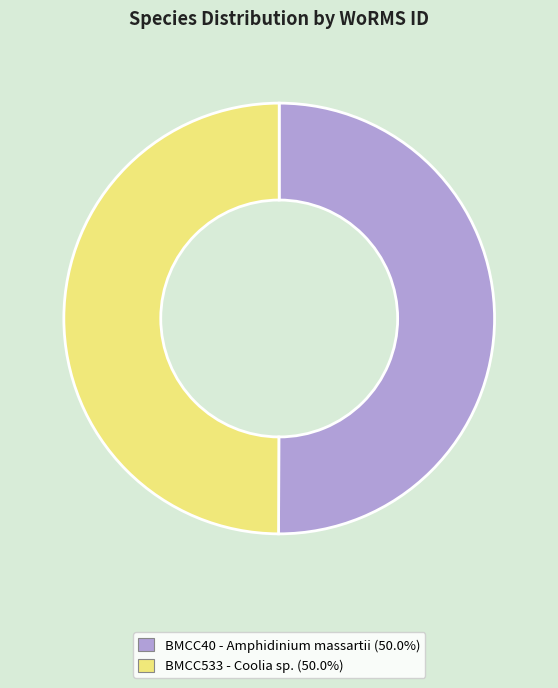

How many segments does this pie chart have?

2